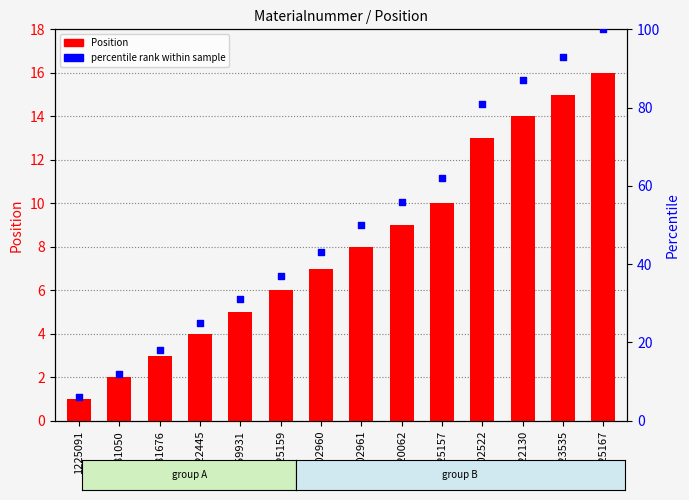

Is the value of Position at 20002522 greater than the value of percentile rank within sample at 1225167?

No